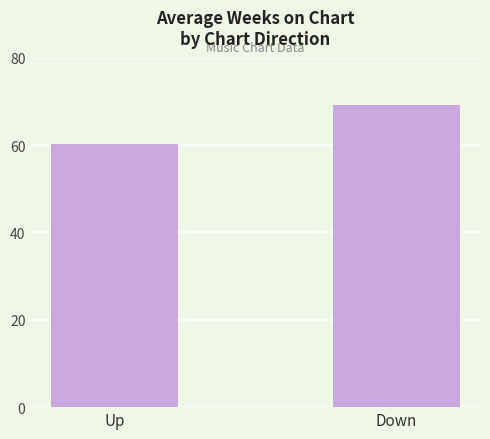

Which has a higher value, Down or Up?

Down